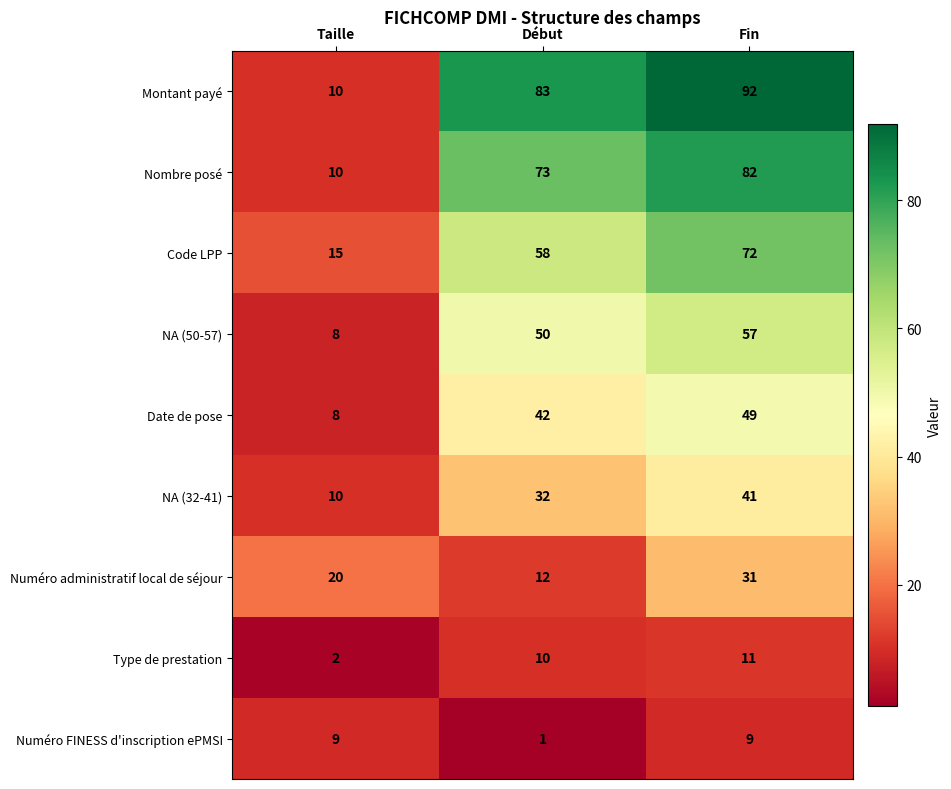

The NA (50-57) series shows 85 at Début. True or false?

False